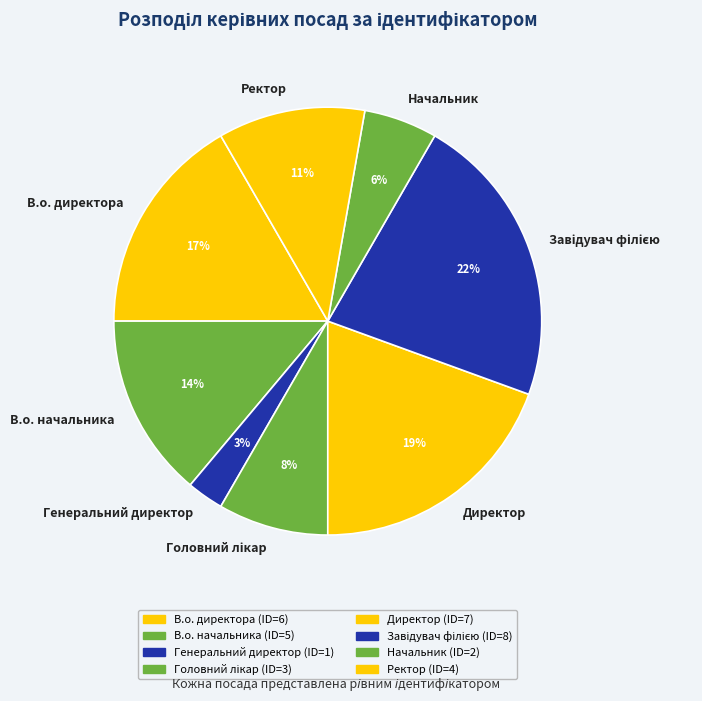

To the nearest percent, what percentage of the pie is Начальник?

6%